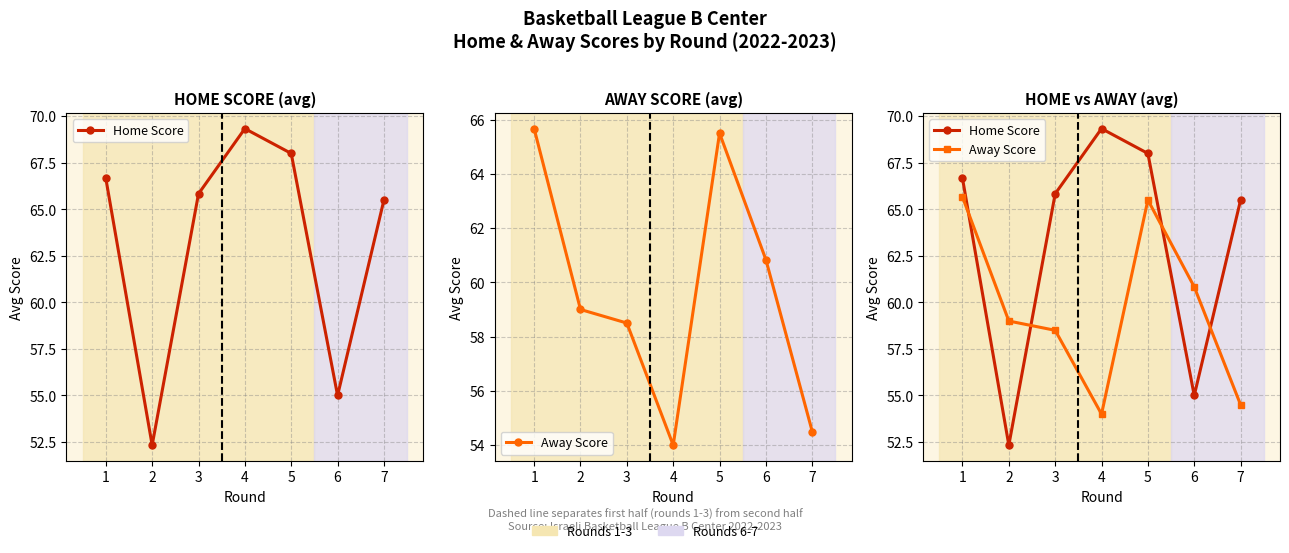

What is the spread (max minus min) of values at 5?

2.5